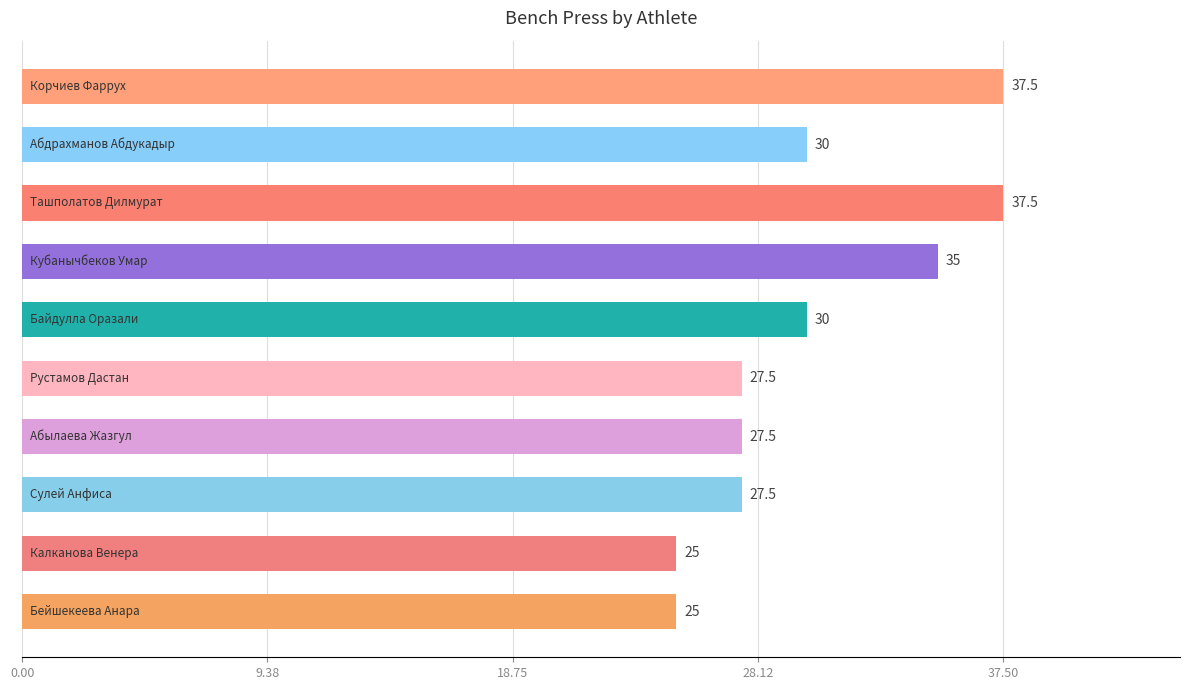

What is the maximum value shown in the chart?

37.5